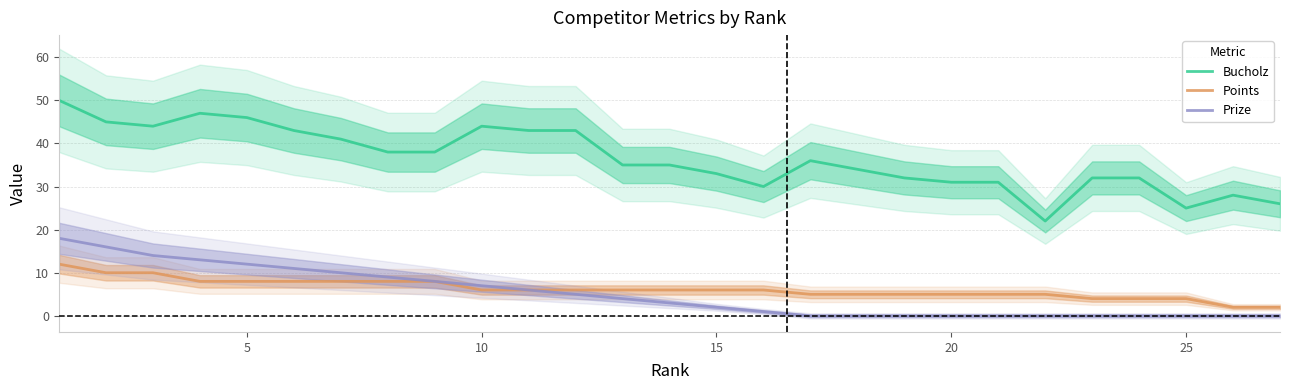

The value of Prize at 5 is 12. True or false?

True